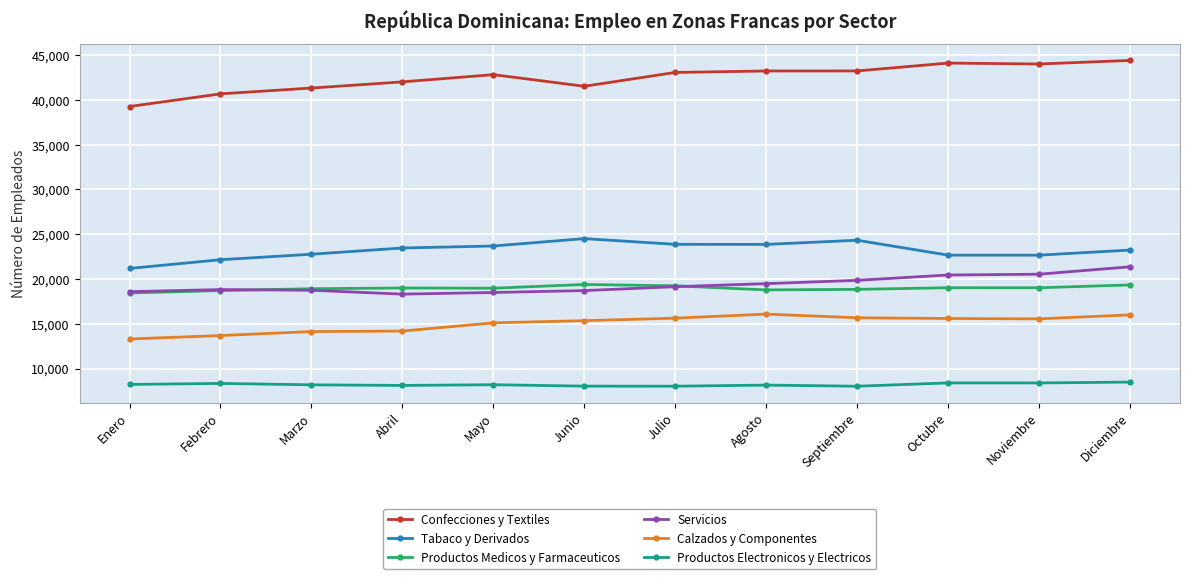

What is the value of the Productos Electronicos y Electricos point at the 11th from the left?

8395